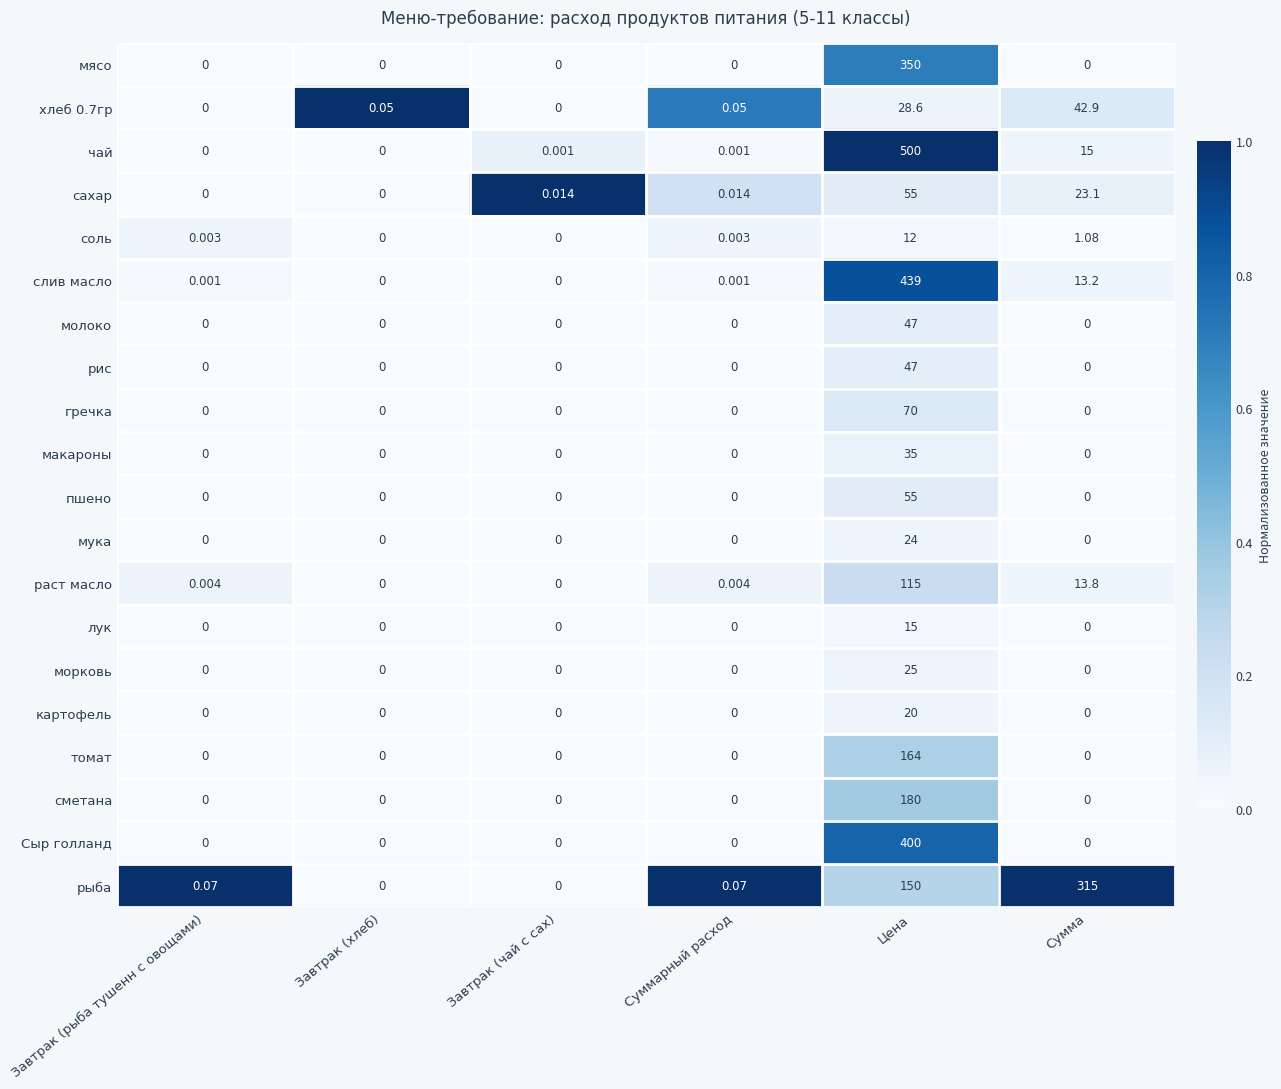

Which label corresponds to the largest value in the chart?

Цена